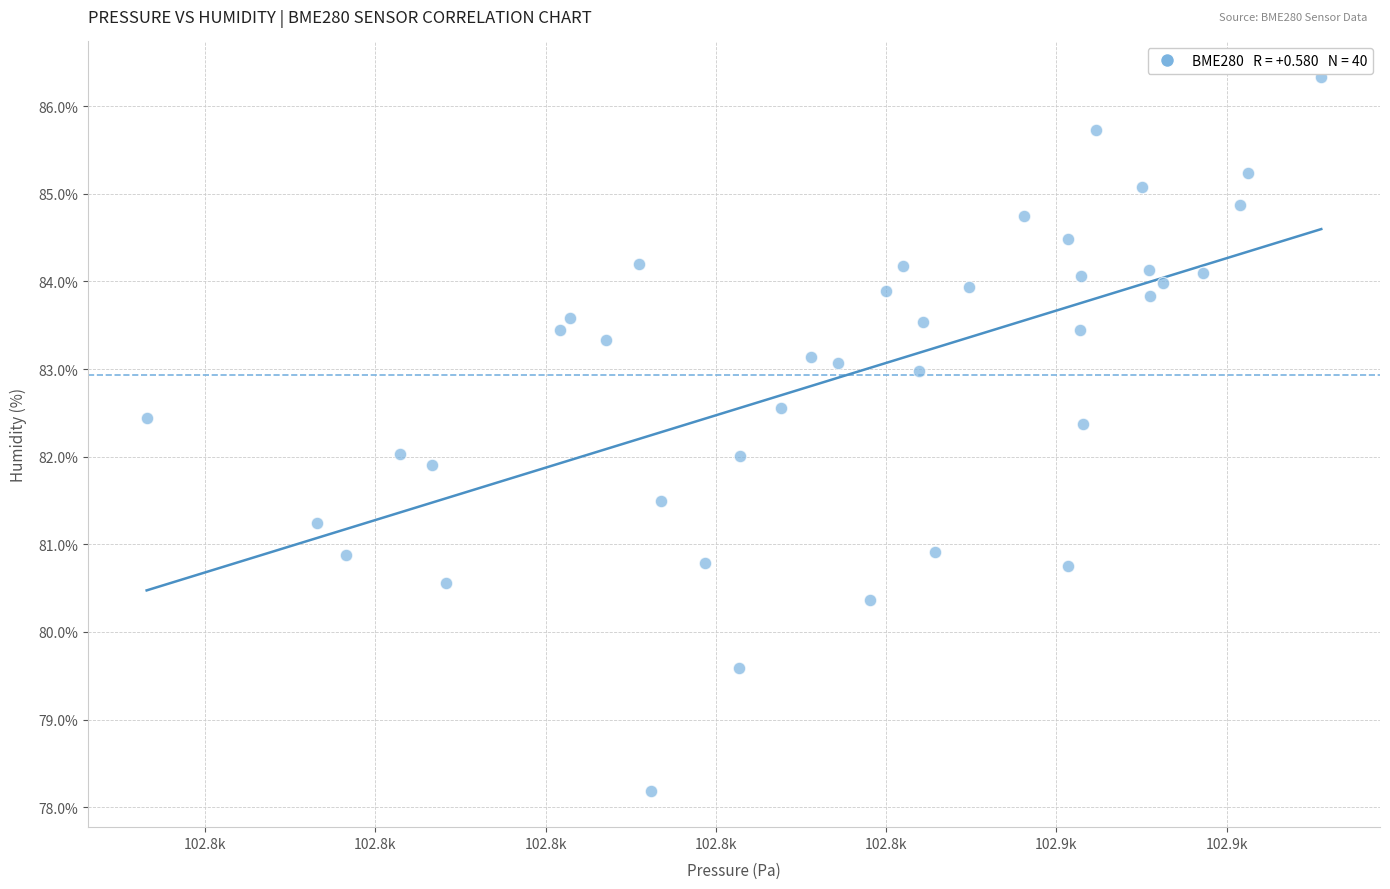

What is the range of X values (max minus min)?

34.5